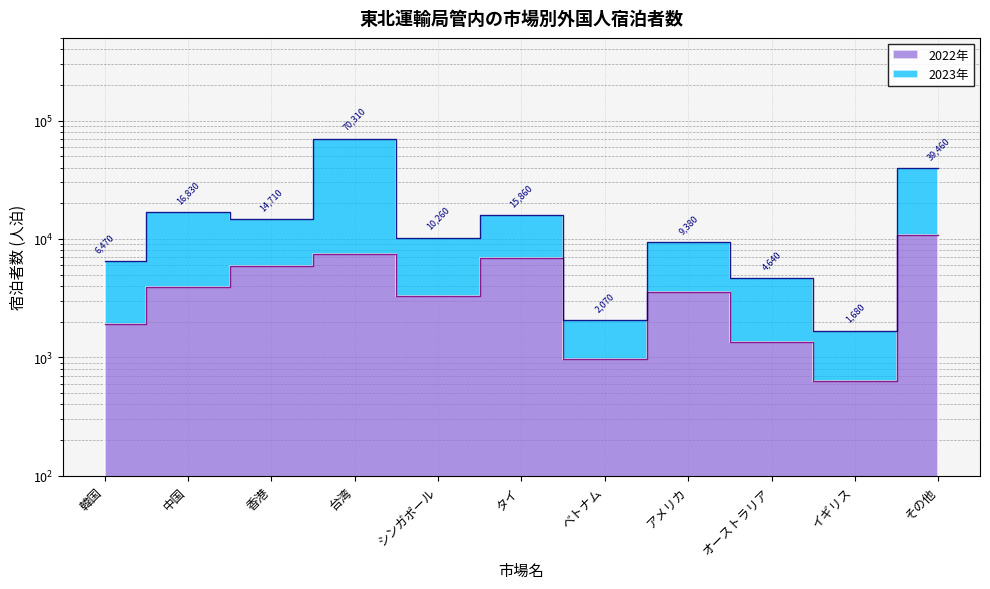

True or false: 2023年 has more than 0 interior local peaks.

True